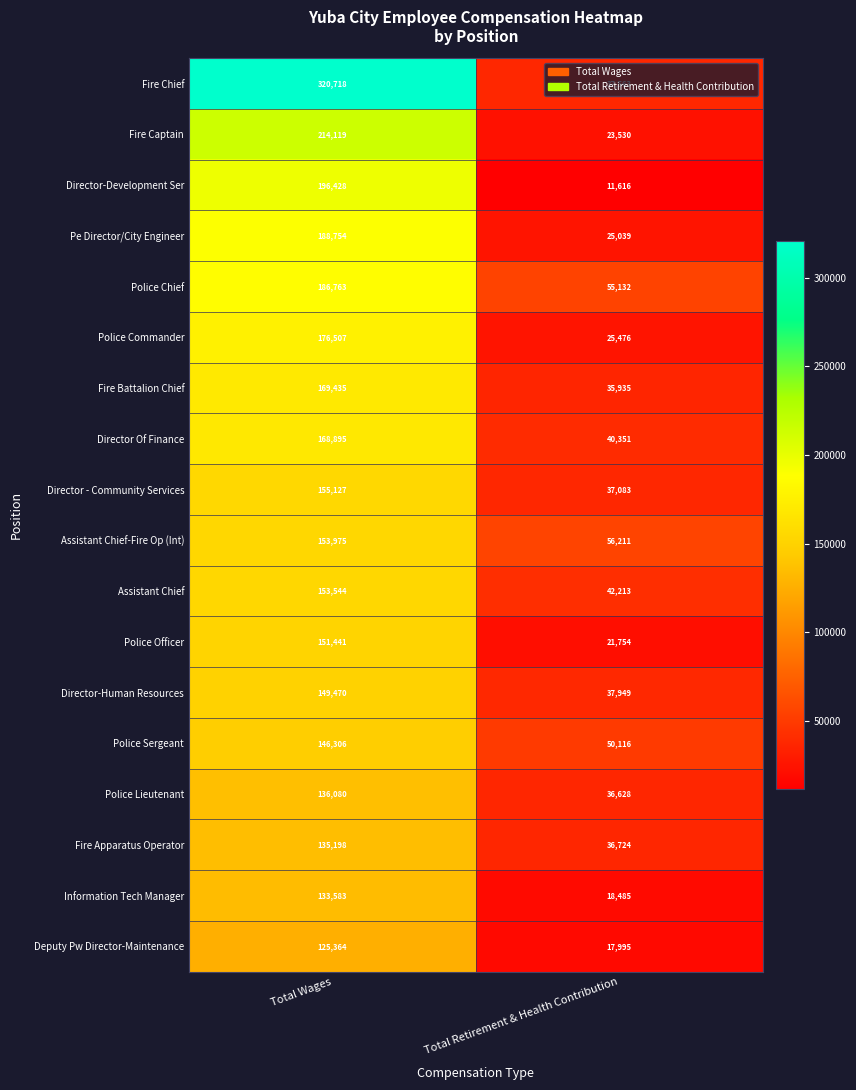

What is the total value across all series at Total Retirement & Health Contribution?

609800